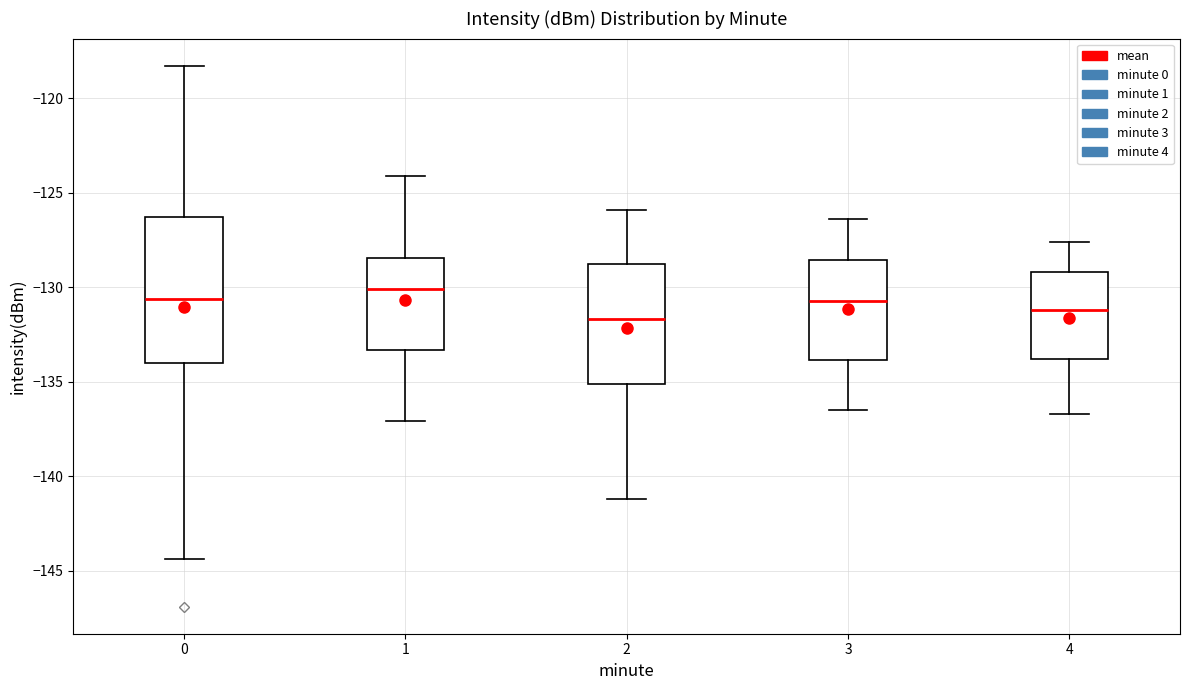

Reading left to right, read every box against the y-axis: the position of its median line, the range the box covers, and the ends of its whiskers. The values are not printed on the chart, so give them approximately, as read against the axis.

0: median -130.5, box -134.0 to -126.5, whiskers -144.5 to -118.5
1: median -130.0, box -133.5 to -128.5, whiskers -137.0 to -124.0
2: median -131.5, box -135.0 to -128.5, whiskers -141.0 to -126.0
3: median -130.5, box -134.0 to -128.5, whiskers -136.5 to -126.5
4: median -131.0, box -134.0 to -129.0, whiskers -136.5 to -127.5